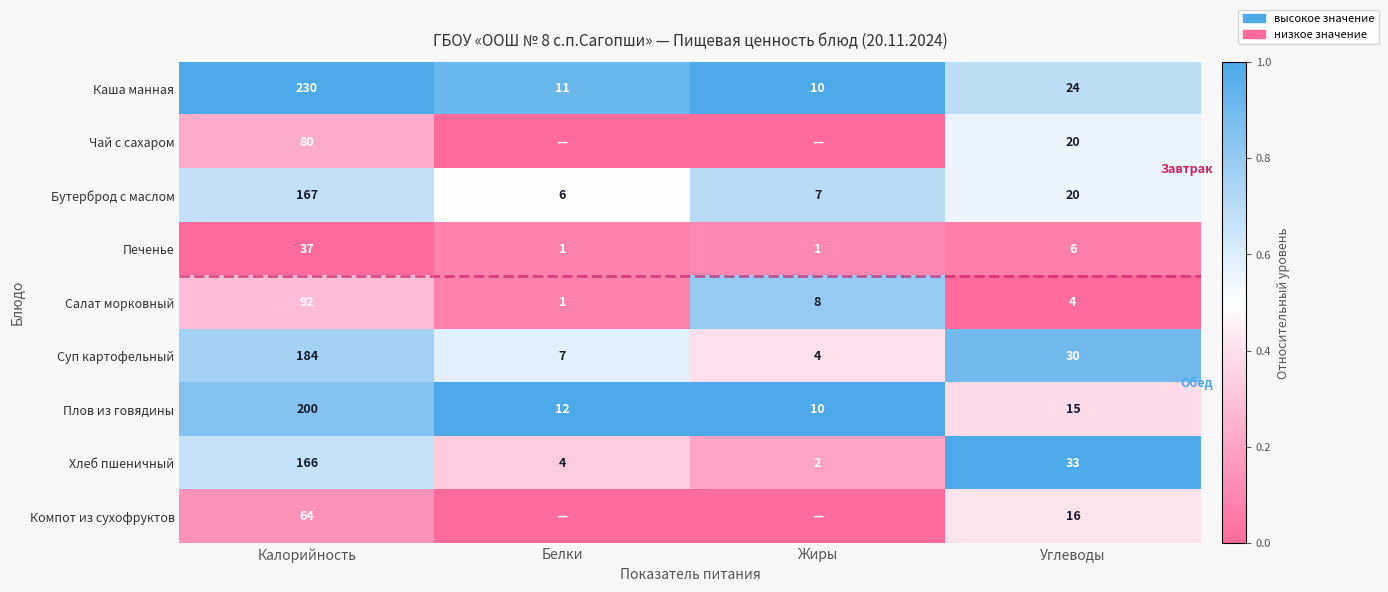

Is it true that Салат морковный equals 27 at Калорийность?

False